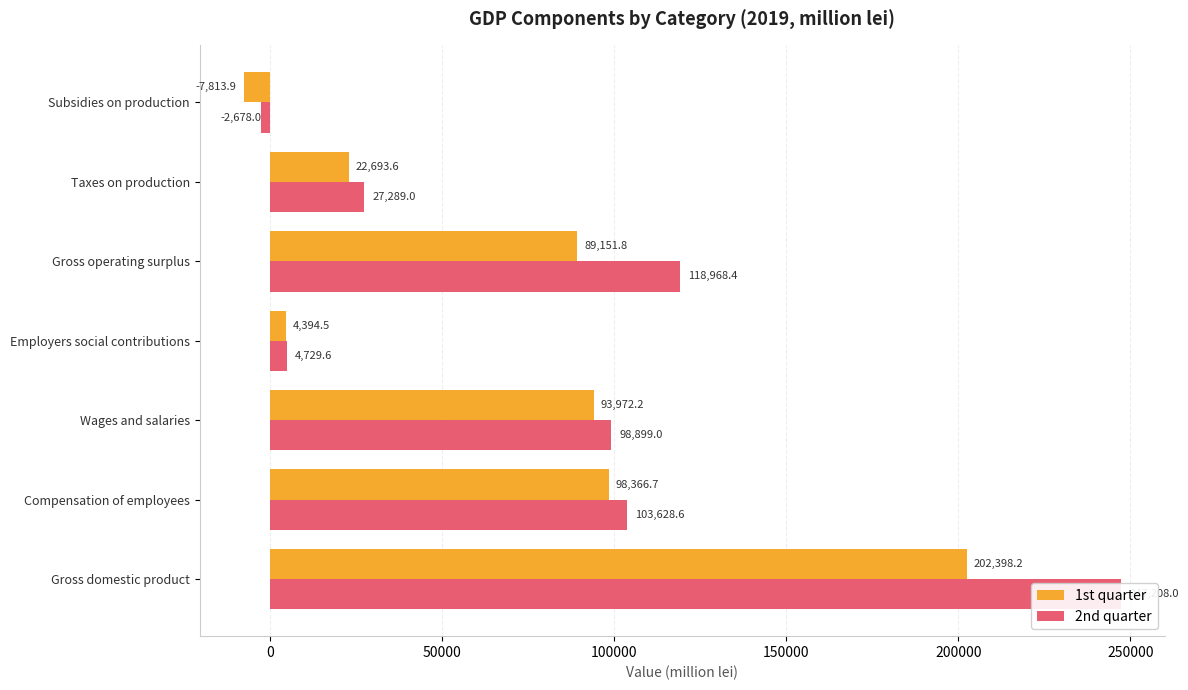

How many data points does each series have?

7